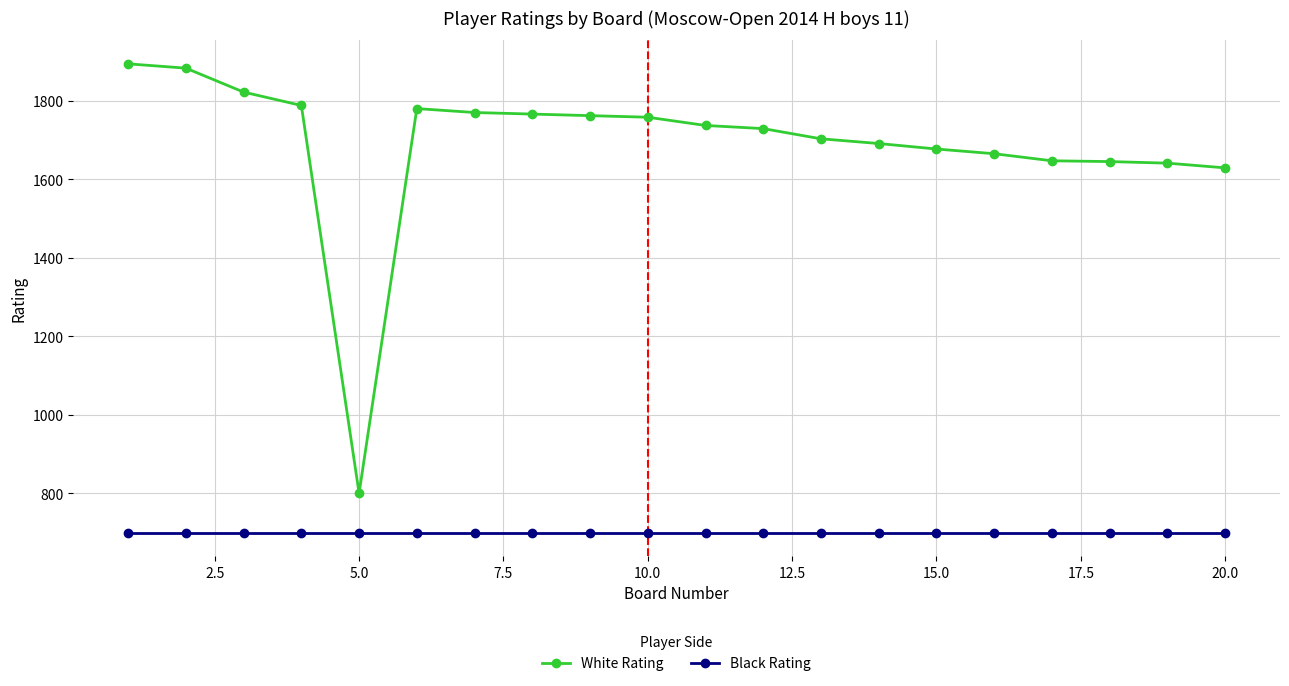

What is the lowest value of the White Rating series?

800